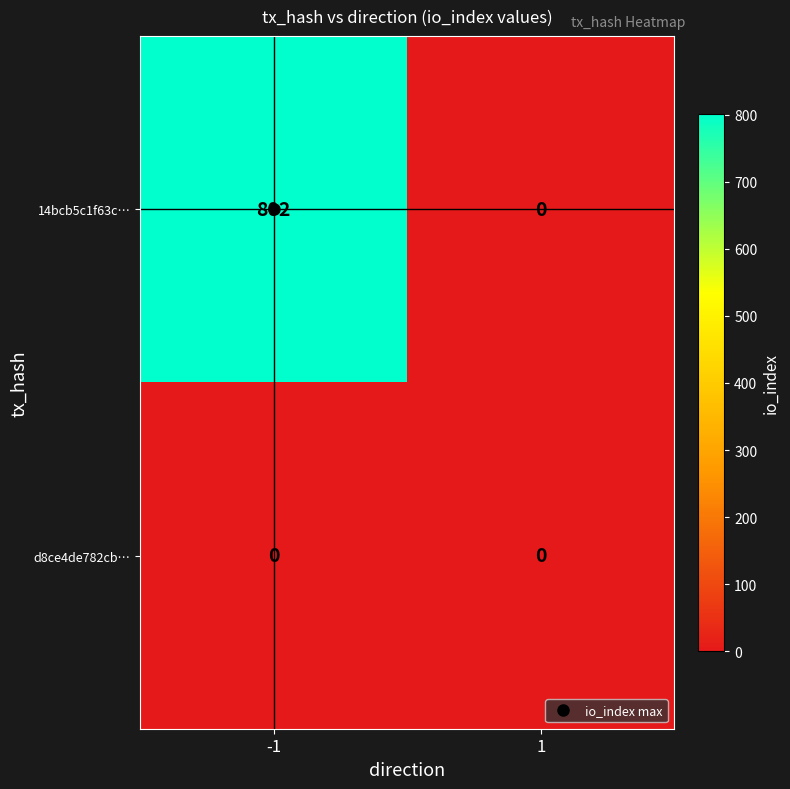

List the series in order of their peak value, highest first.

14bcb5c1f63c…, d8ce4de782cb…